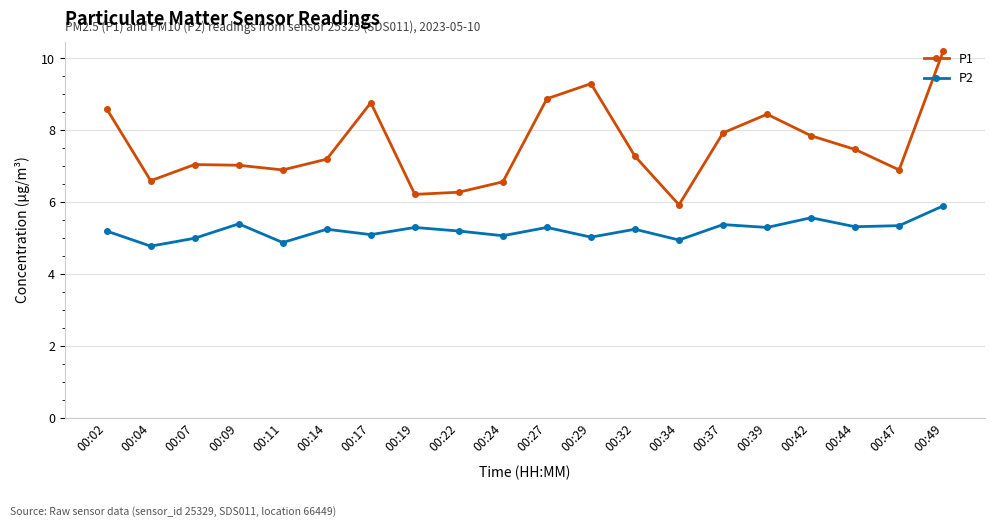

At which label does P1 first exceed 7?

00:02